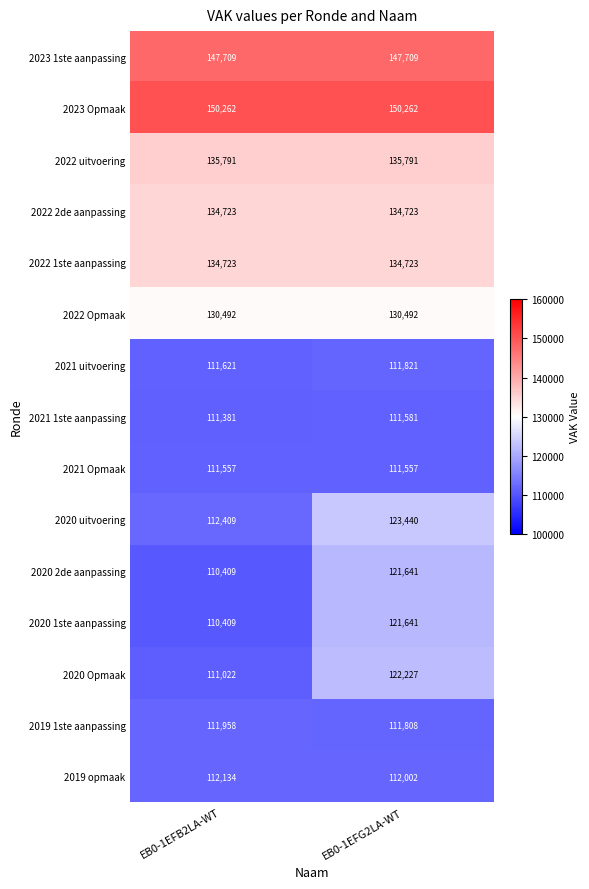

What is the sum of the 2020 uitvoering values at EB0-1EFB2LA-WT and EB0-1EFG2LA-WT?

235849